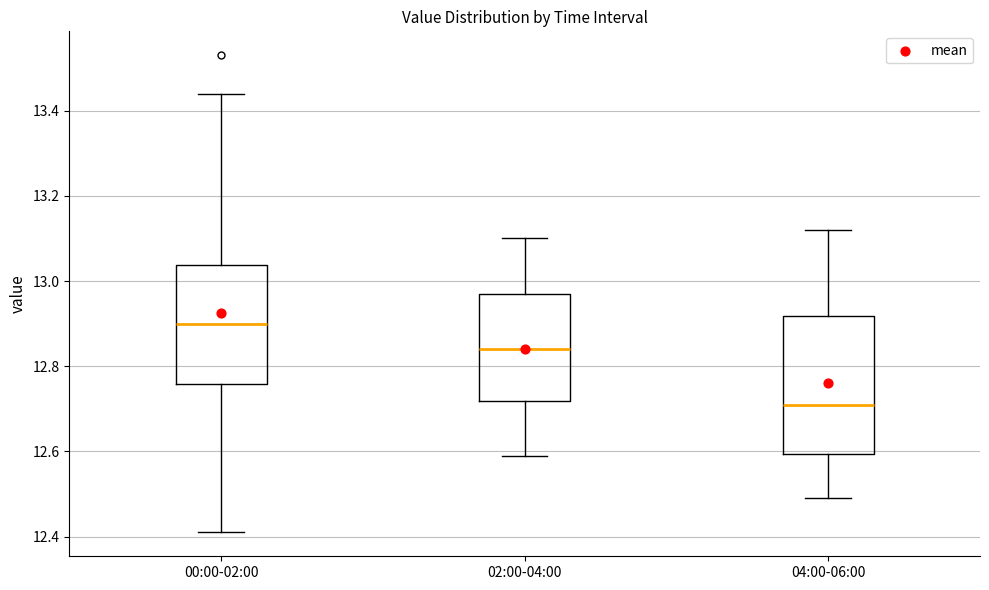

Where does the median line of the box for 00:00-02:00 sit on the y-axis? The values are not printed on the chart, so give them approximately, as read against the axis.

12.90